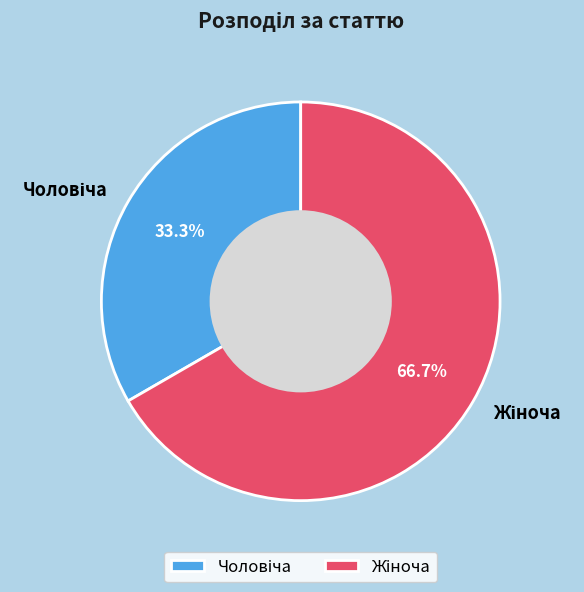

Does any single category account for the majority?

Yes